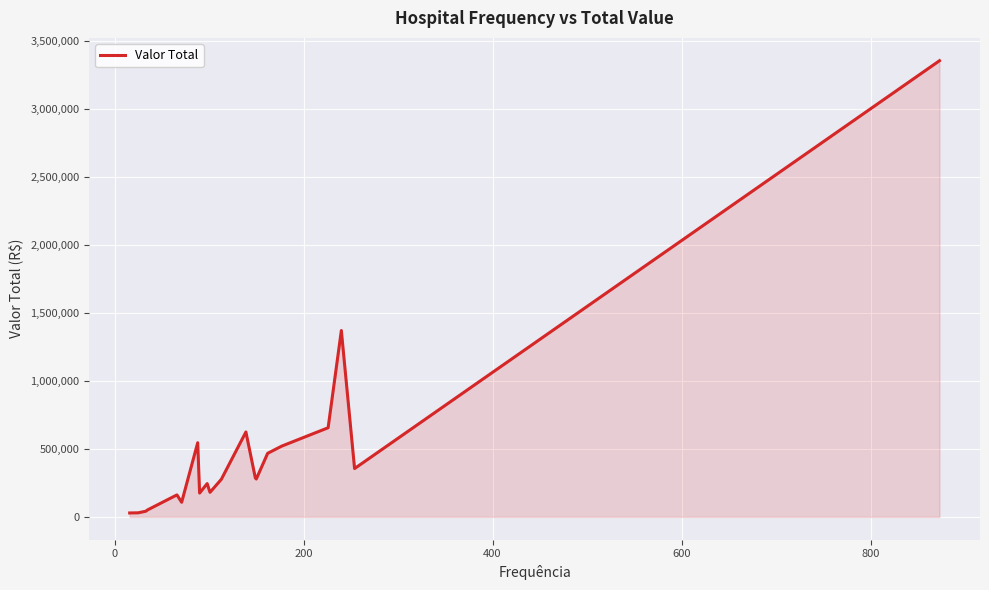

What is the difference between the maximum and minimum values?

3323761.9